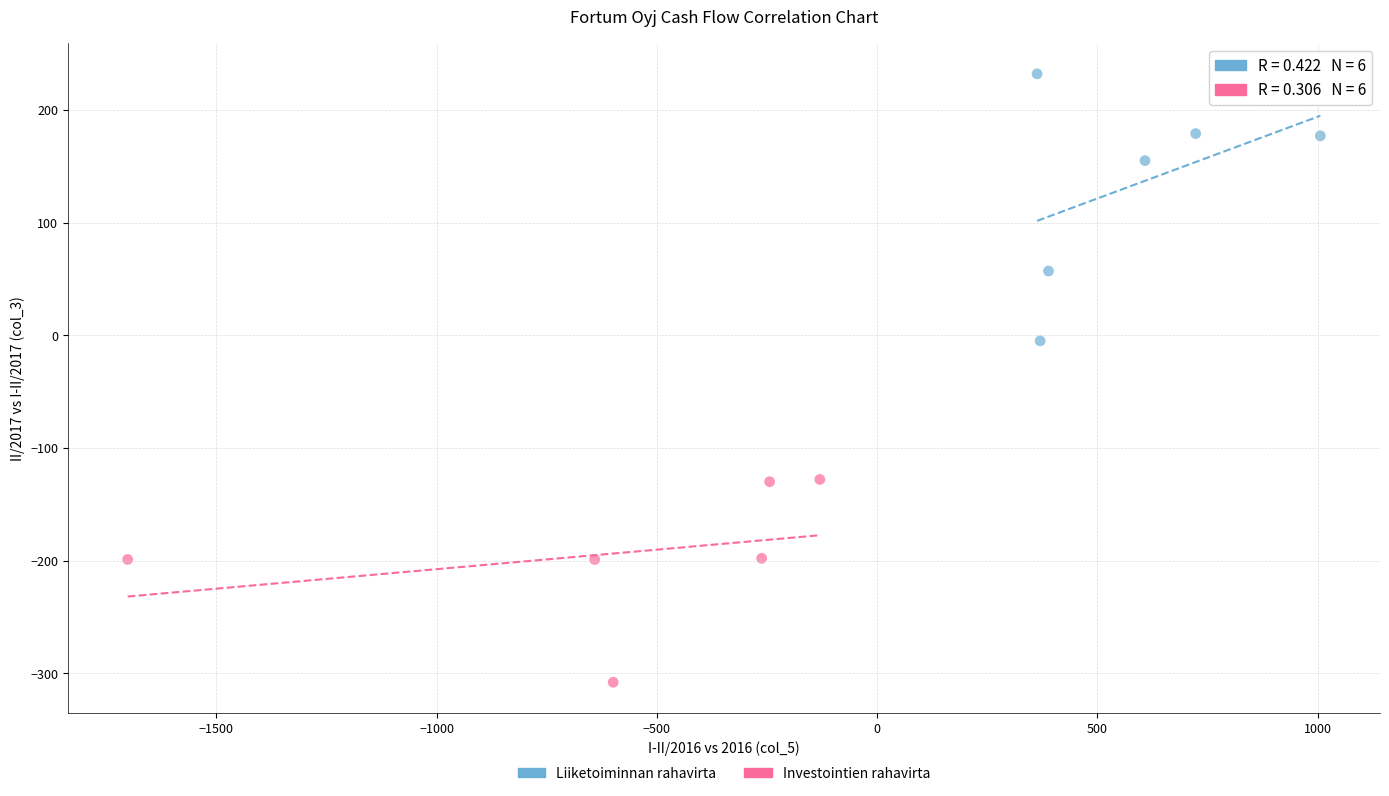

Which series reaches the maximum Y coordinate?

Liiketoiminnan rahavirta